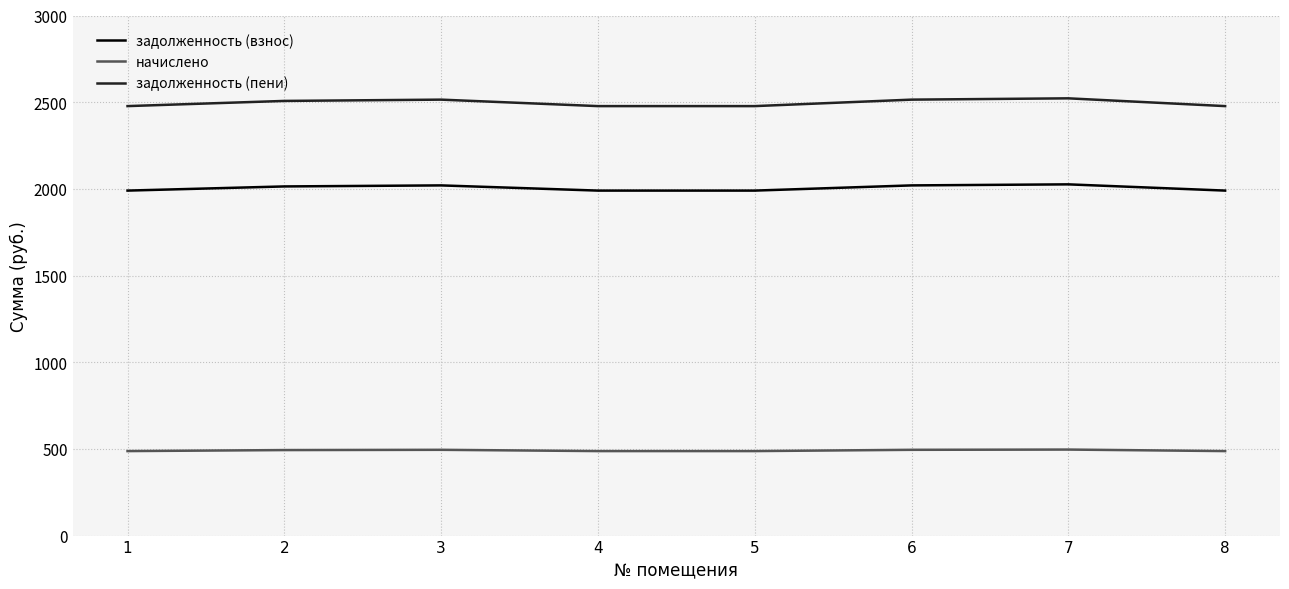

What is the minimum value shown in the chart?

487.4